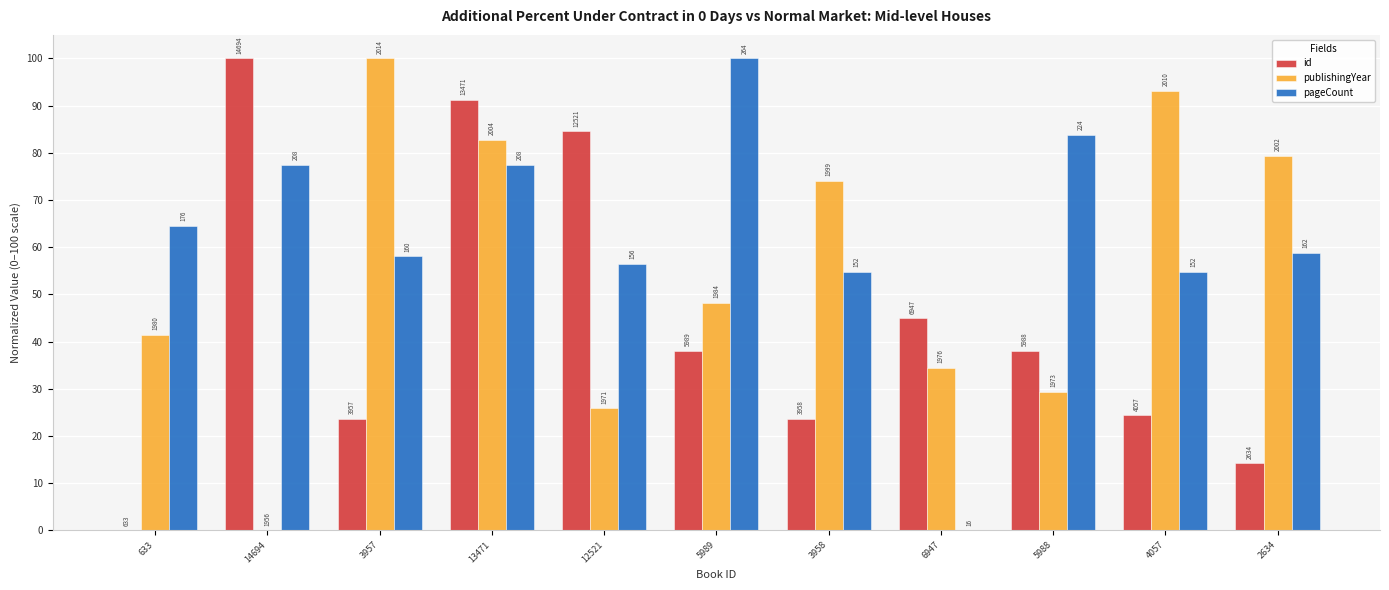

What are all the series names shown in the legend?

id, publishingYear, pageCount